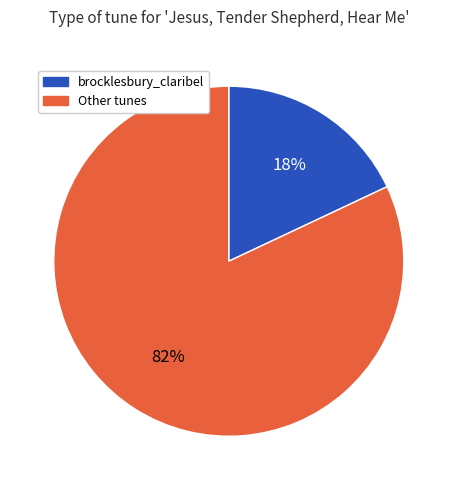

To the nearest percent, what is the average slice percentage?

50%